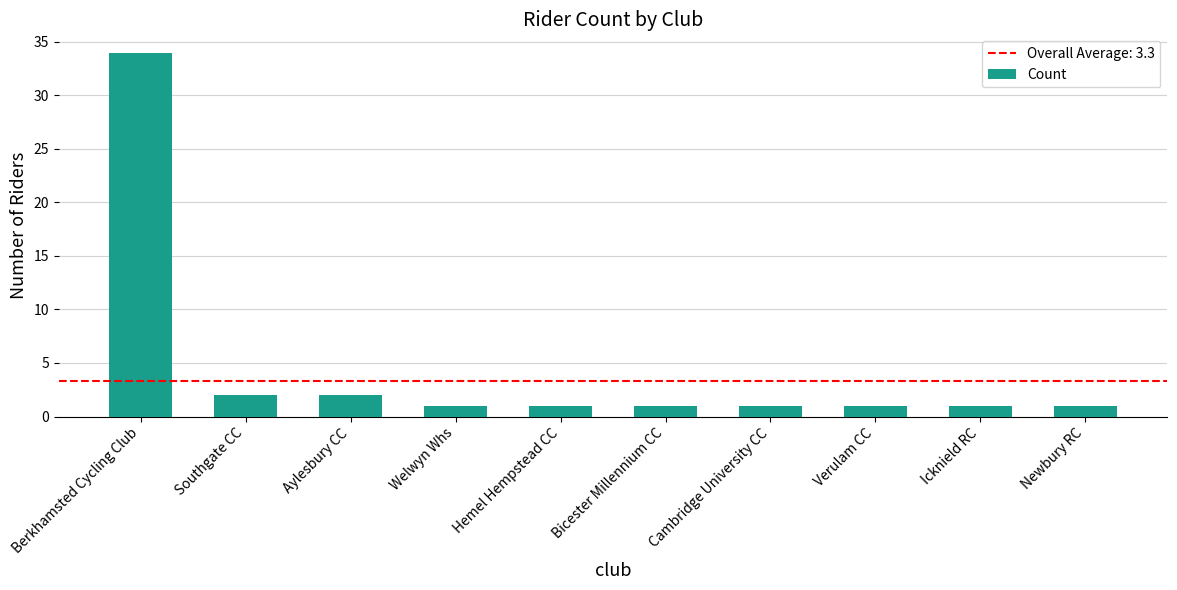

What is the greatest value displayed?

34